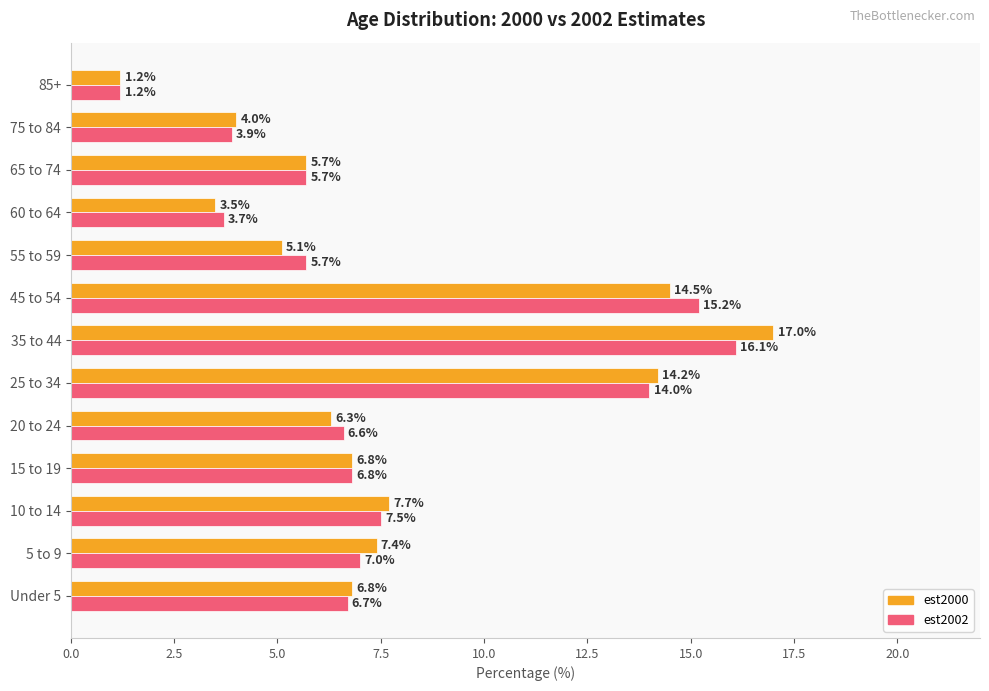

Rank the series by their average value, from highest to lowest.

est2000, est2002